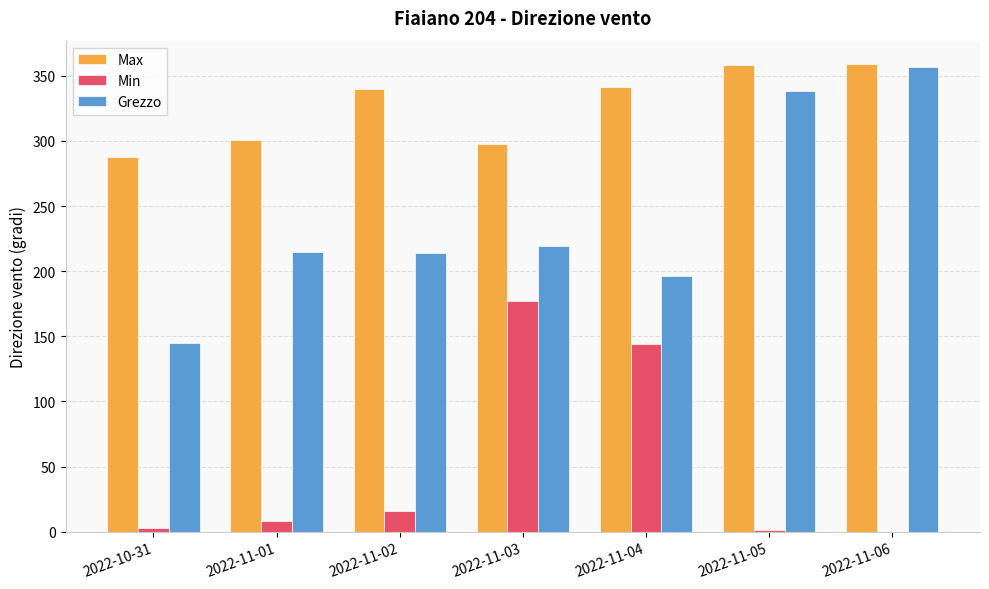

What is the total value across all series at 2022-11-06?

716